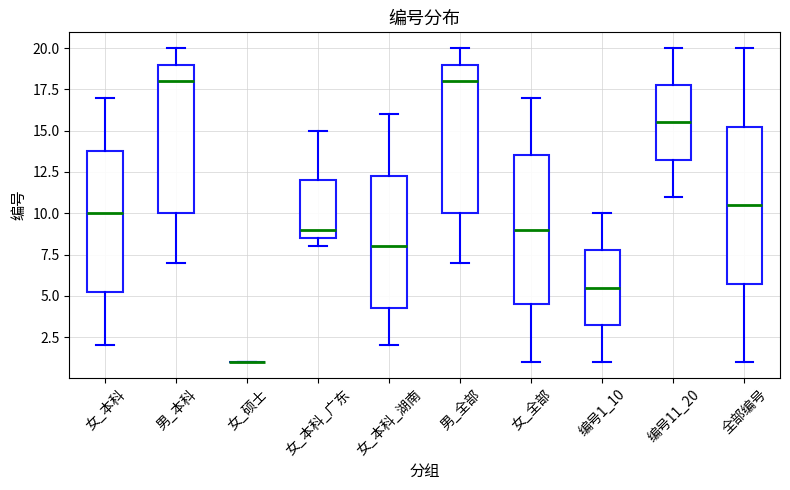

Reading left to right, transcribe this box plot: for each box, give where its median line is, the range the box spans, and where its two whiskers end, as read against the y-axis. The values are not printed on the chart, so give them approximately, as read against the axis.

女_本科: median 10.0, box 5.5 to 14.0, whiskers 2.0 to 17.0
男_本科: median 18.0, box 10.0 to 19.0, whiskers 7.0 to 20.0
女_硕士: box collapsed to a line at 1.0, whiskers 1.0 to 1.0
女_本科_广东: median 9.0, box 8.5 to 12.0, whiskers 8.0 to 15.0
女_本科_湖南: median 8.0, box 4.5 to 12.5, whiskers 2.0 to 16.0
男_全部: median 18.0, box 10.0 to 19.0, whiskers 7.0 to 20.0
女_全部: median 9.0, box 4.5 to 13.5, whiskers 1.0 to 17.0
编号1_10: median 5.5, box 3.5 to 8.0, whiskers 1.0 to 10.0
编号11_20: median 15.5, box 13.5 to 18.0, whiskers 11.0 to 20.0
全部编号: median 10.5, box 6.0 to 15.5, whiskers 1.0 to 20.0